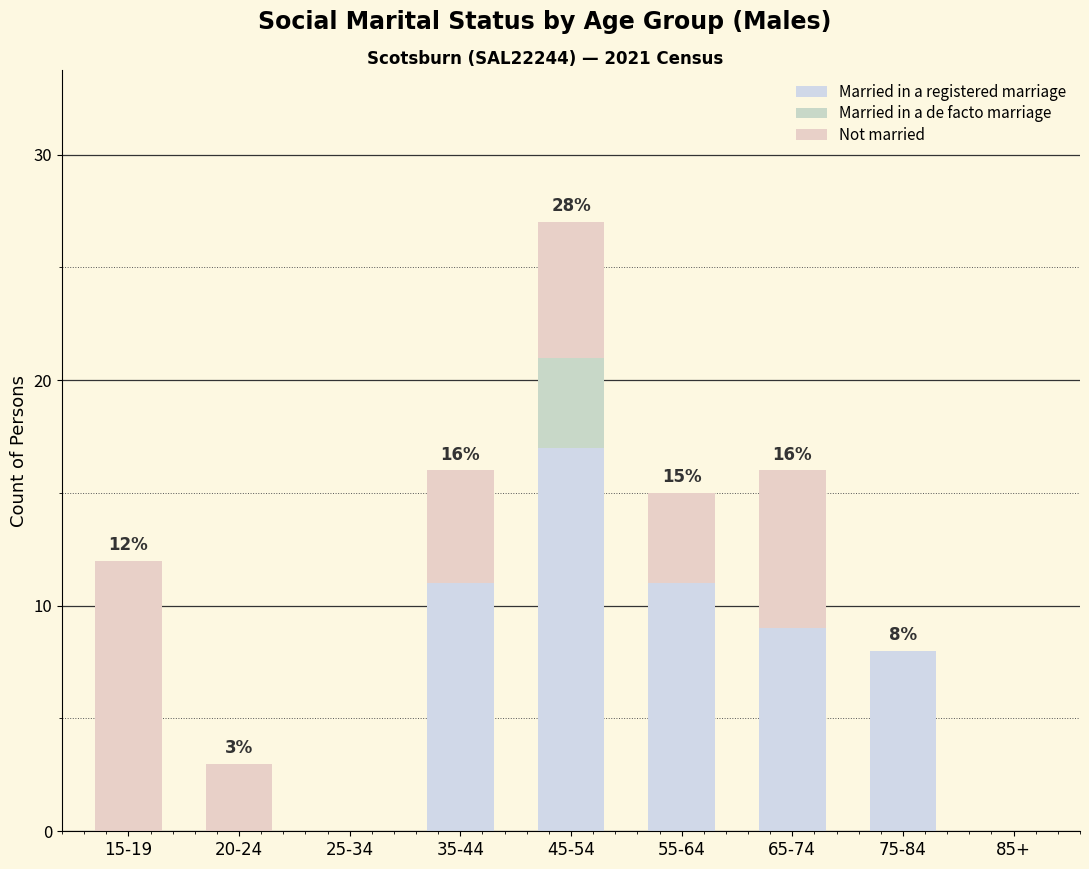

How many categories are shown in the chart?

9